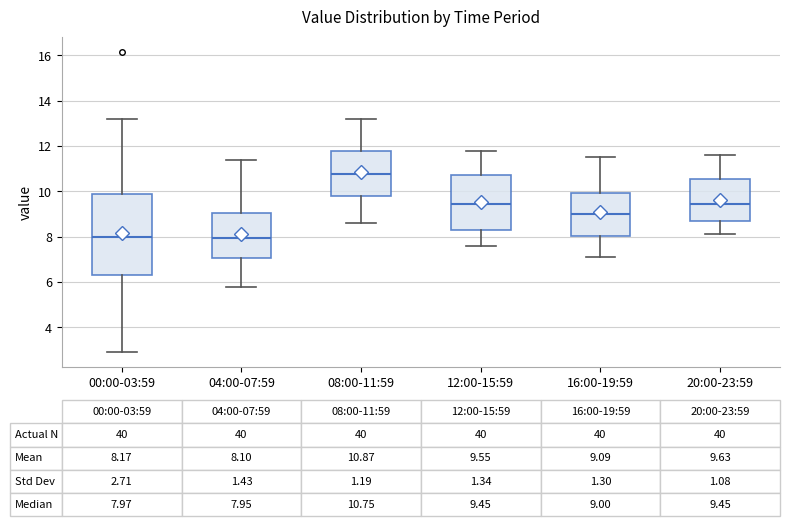

Comparing the boxes themselves (not the whiskers), which one is the tallest?

00:00-03:59